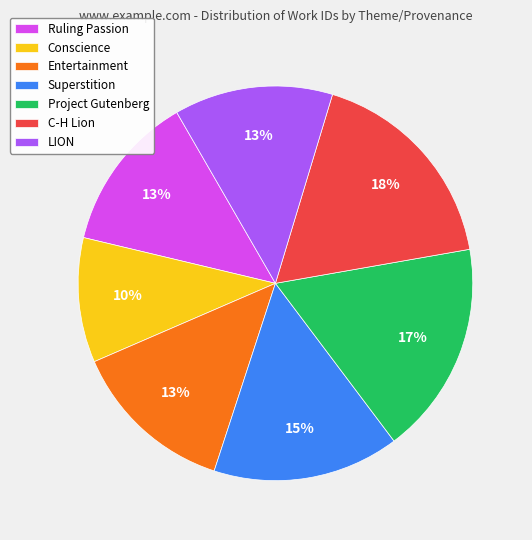

To the nearest percent, what percentage of the pie is LION?

13%